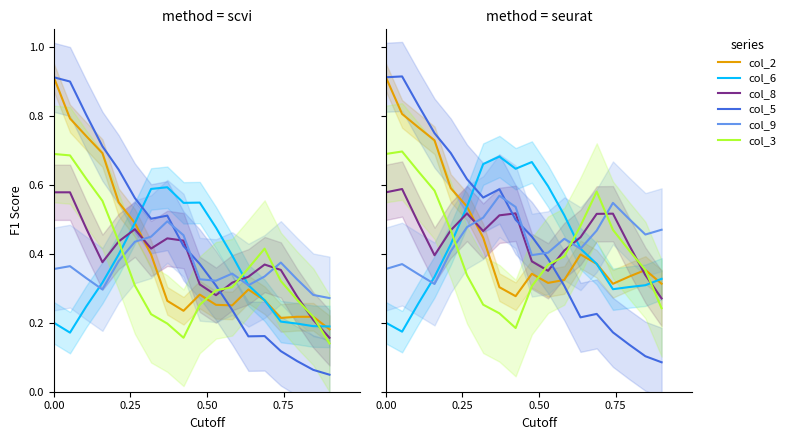

At how many categories does at least one series exceed 0?

18